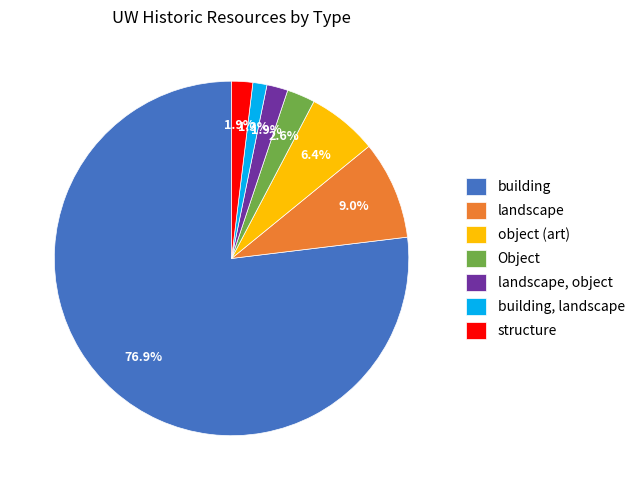

Which slice represents more than half of the pie?

building